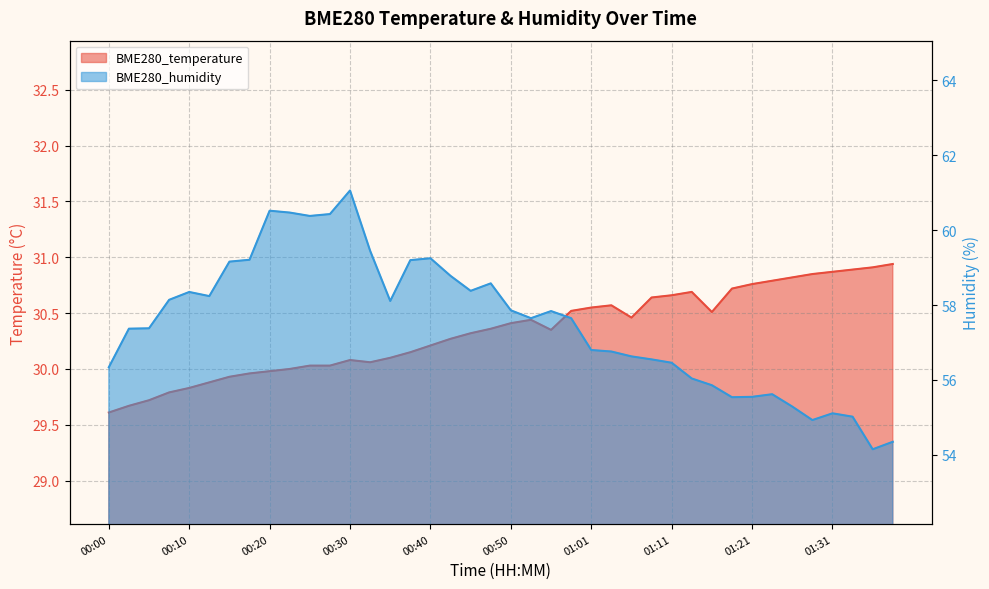

What is the value of the BME280_temperature point at the 1st from the left?

29.6